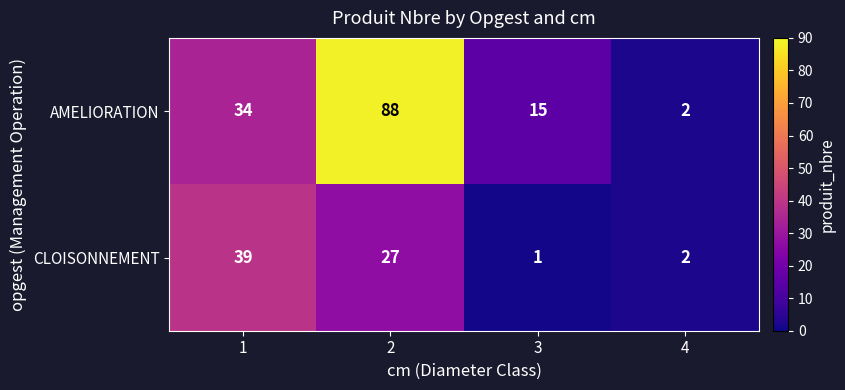

At how many categories does at least one series exceed 32?

2